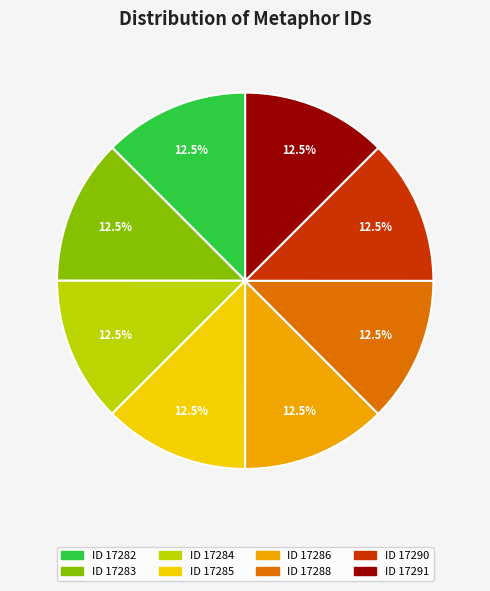

What percentage do ID 17283 and ID 17284 together represent?

25.0%